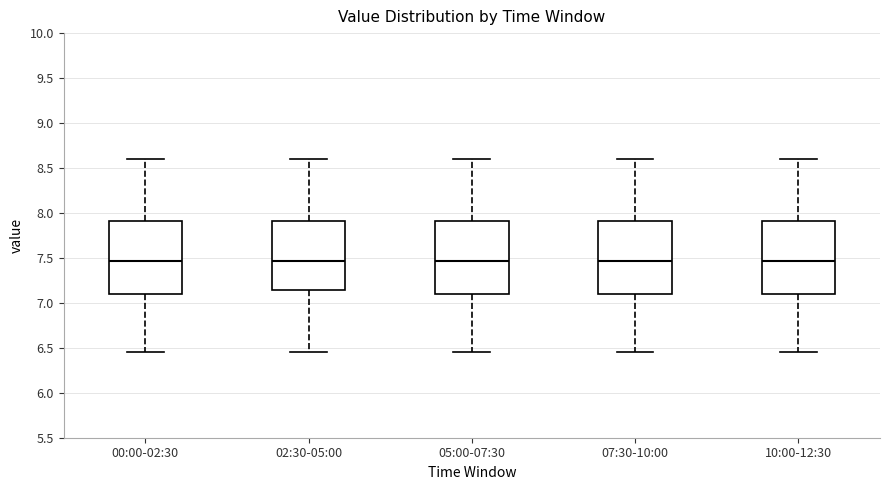

Where does the lower whisker of the box for 00:00-02:30 end on the y-axis? The values are not printed on the chart, so give them approximately, as read against the axis.

6.45